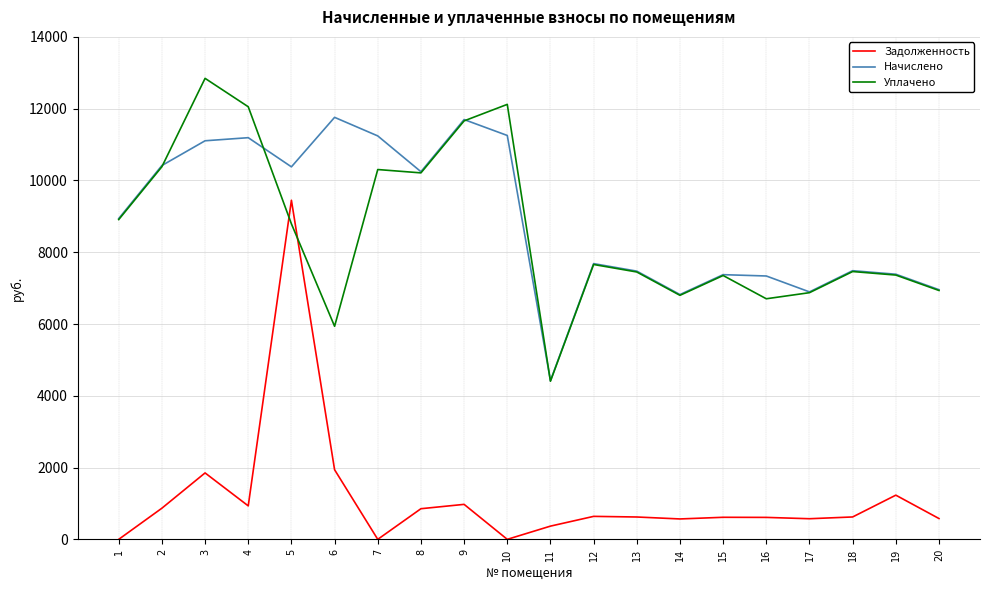

List the series in order of their peak value, lowest first.

Задолженность, Начислено, Уплачено